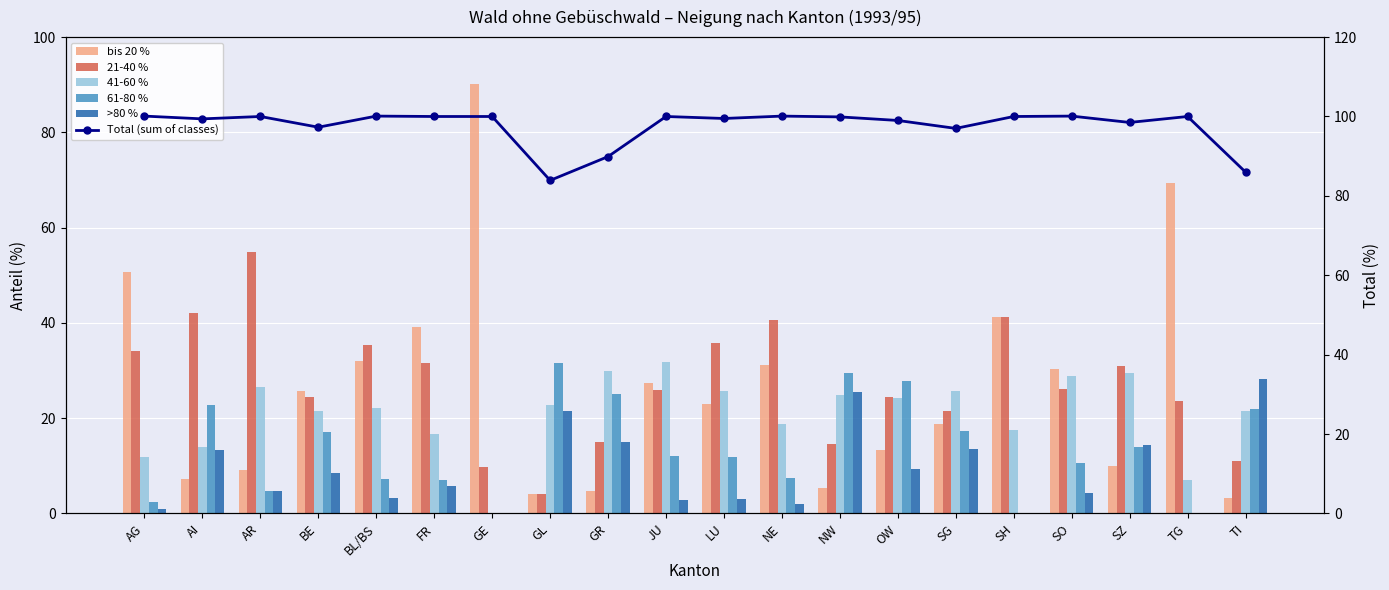

Between NW and BE, which is larger?

BE